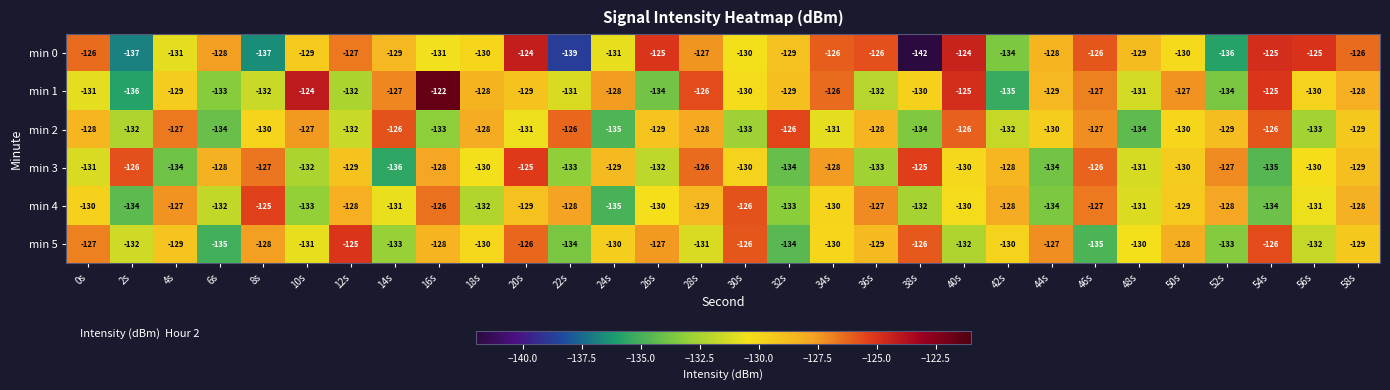

The value of min 0 at 48s is -61. True or false?

False